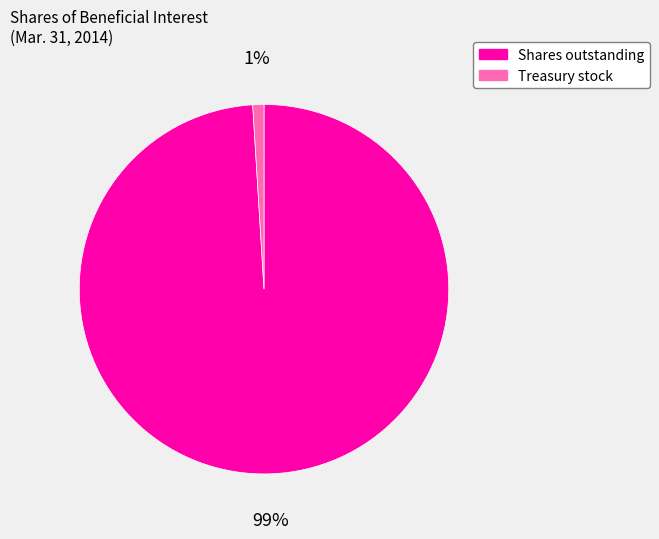

Between Shares outstanding and Treasury stock, which is larger?

Shares outstanding